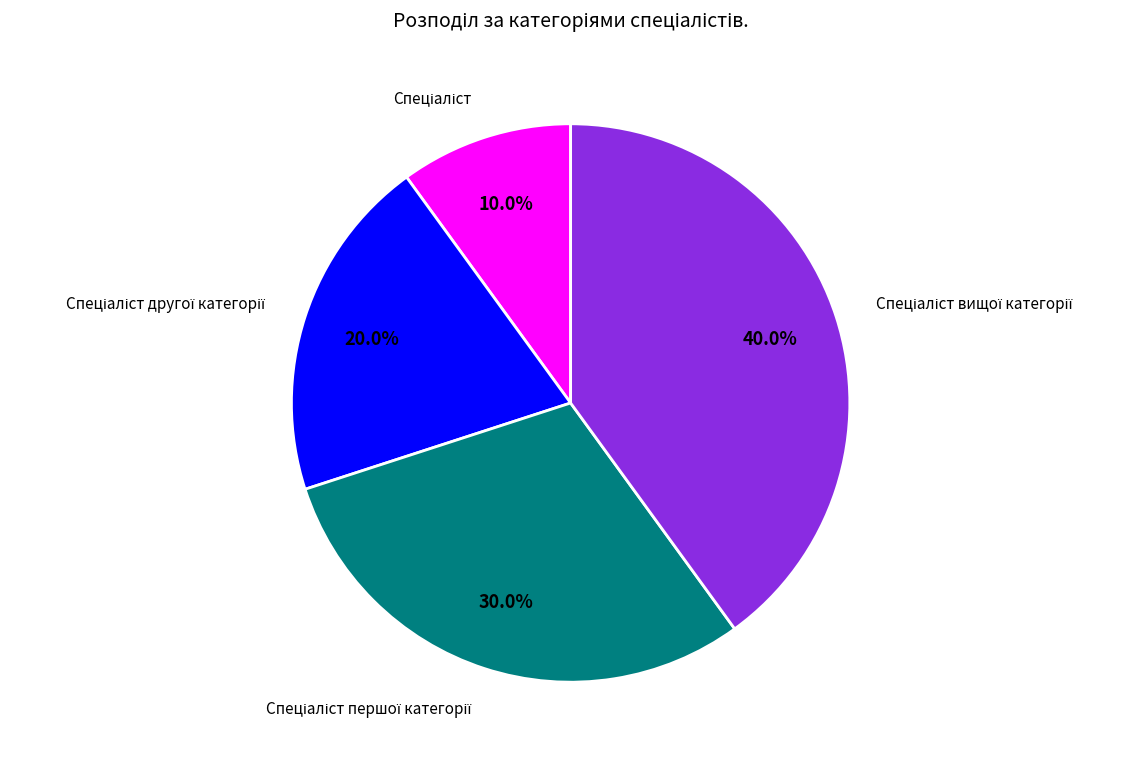

Is there any slice that represents more than half of the pie?

No